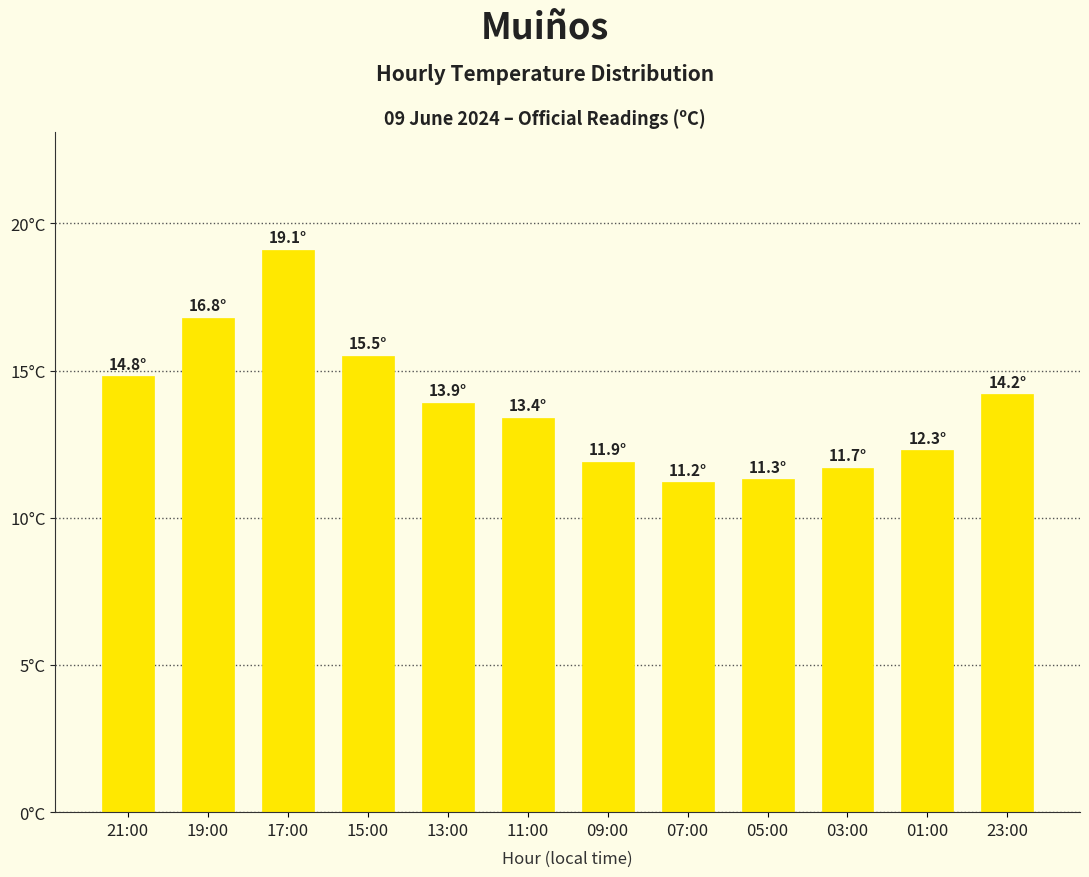

Where is the data nearest to the value 15?

21:00